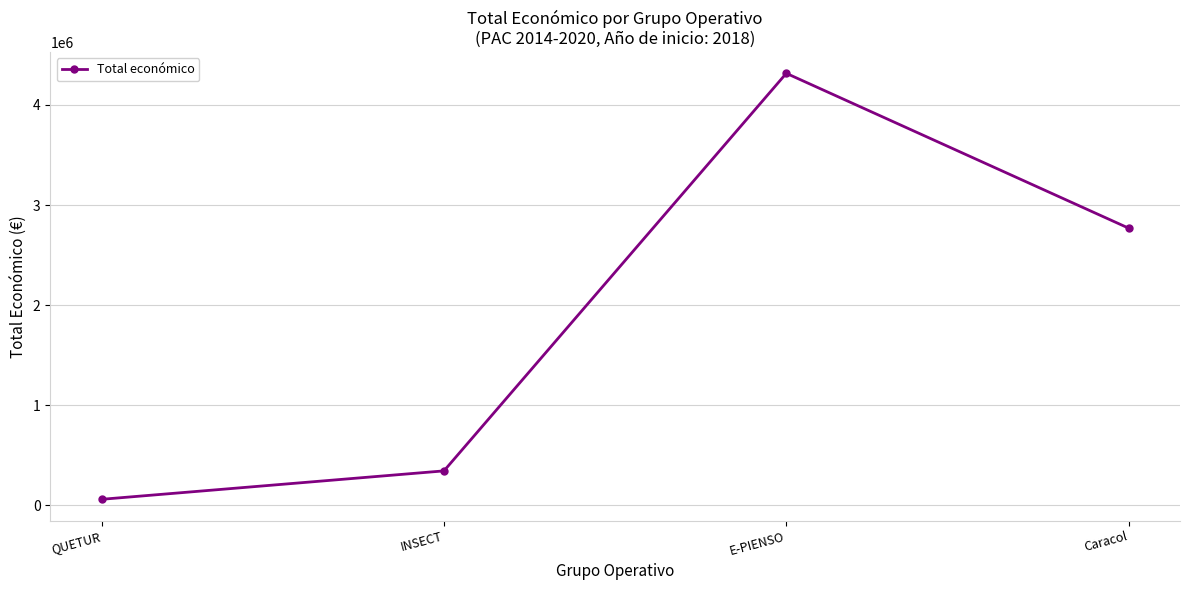

At which category does the data reach its first local peak?

E-PIENSO